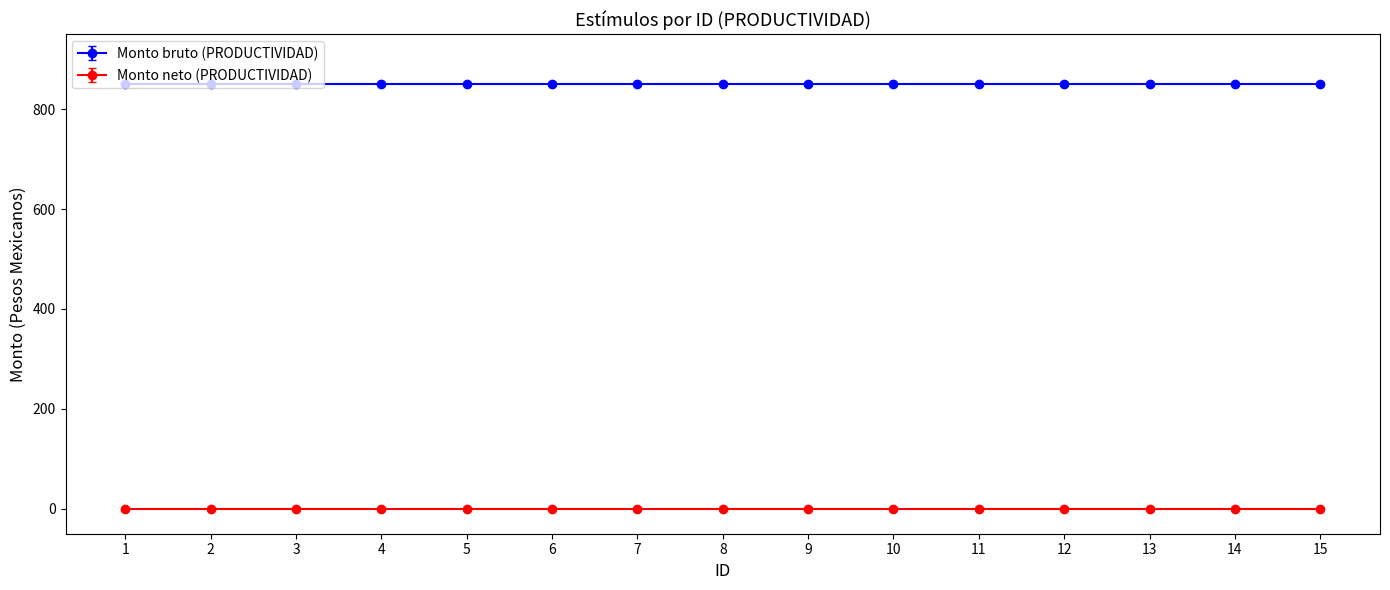

What is the difference between the highest and lowest values at 1?

850